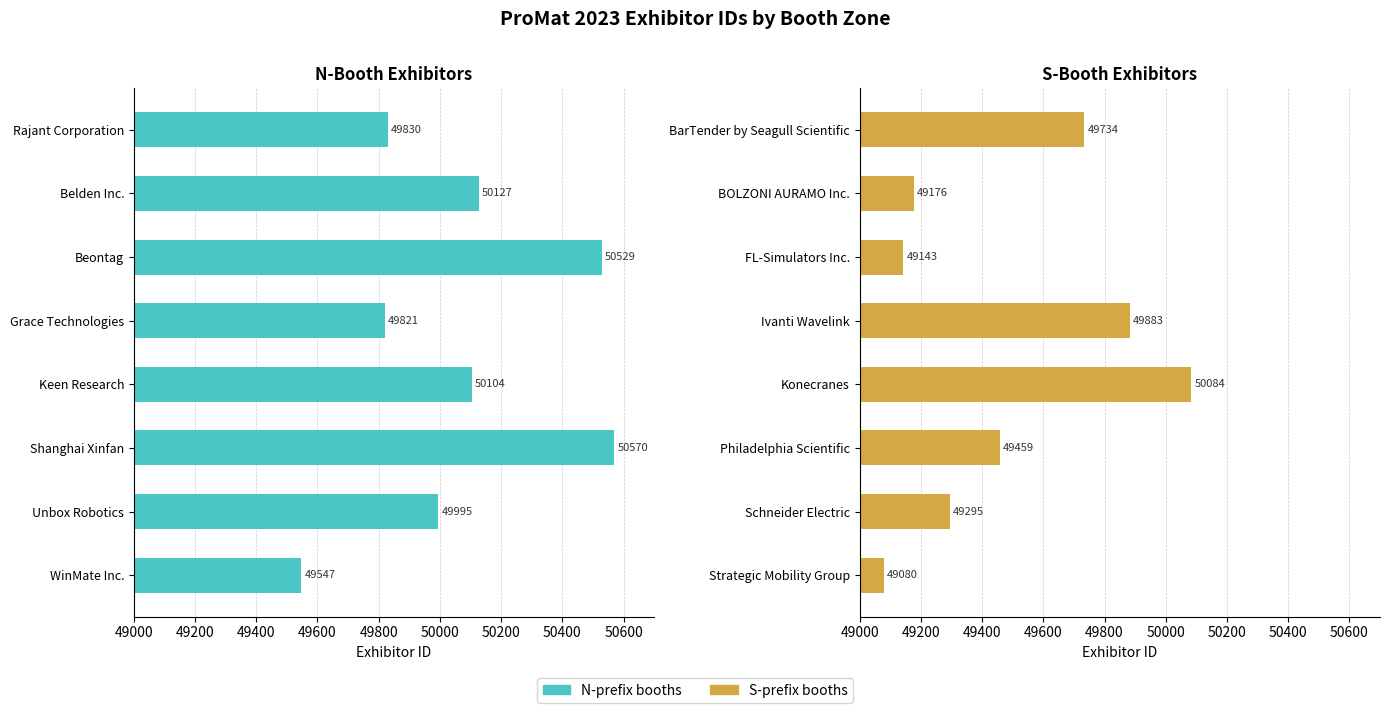

What is the maximum value shown in the chart?

50570